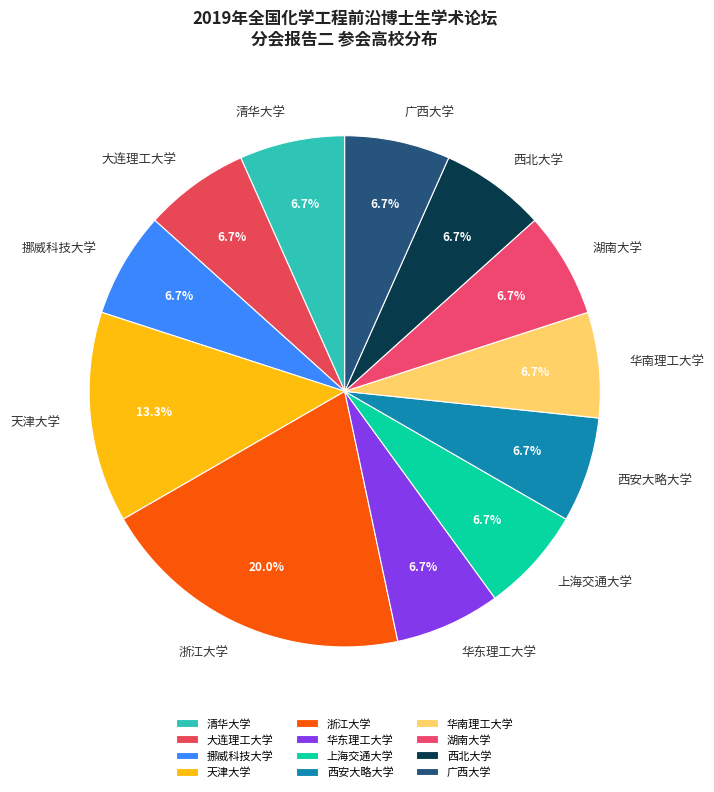

What is the largest slice in the pie chart?

浙江大学